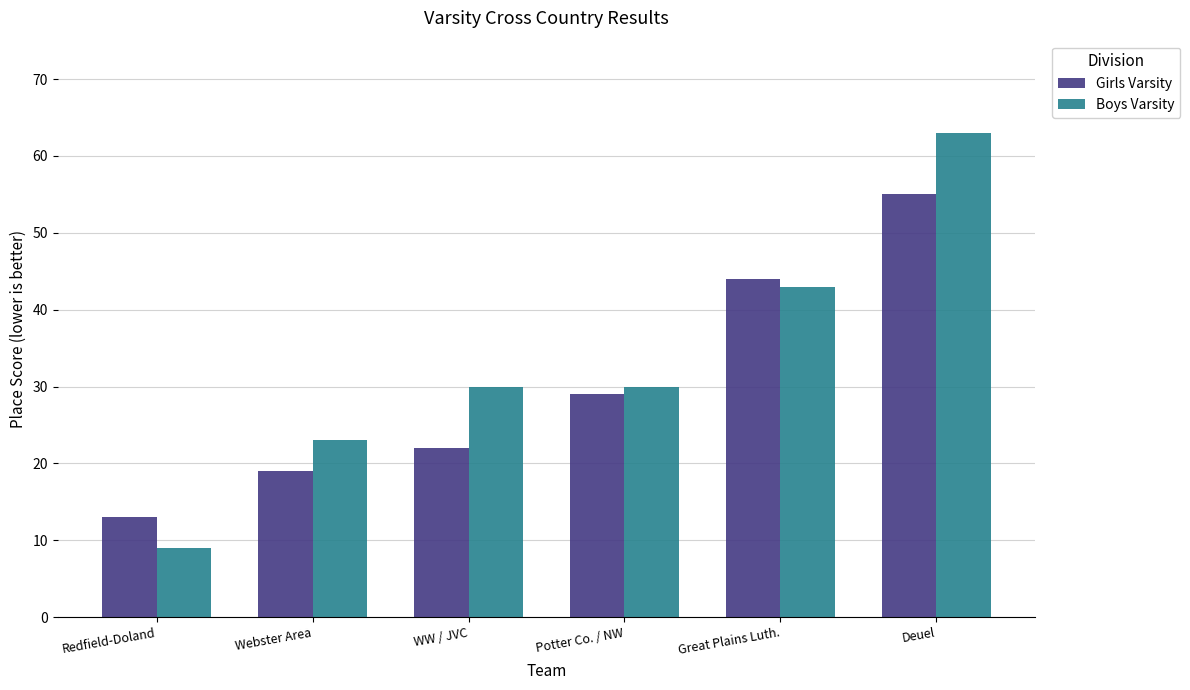

What is the difference between the maximum and second lowest values in the Boys Varsity series?

40